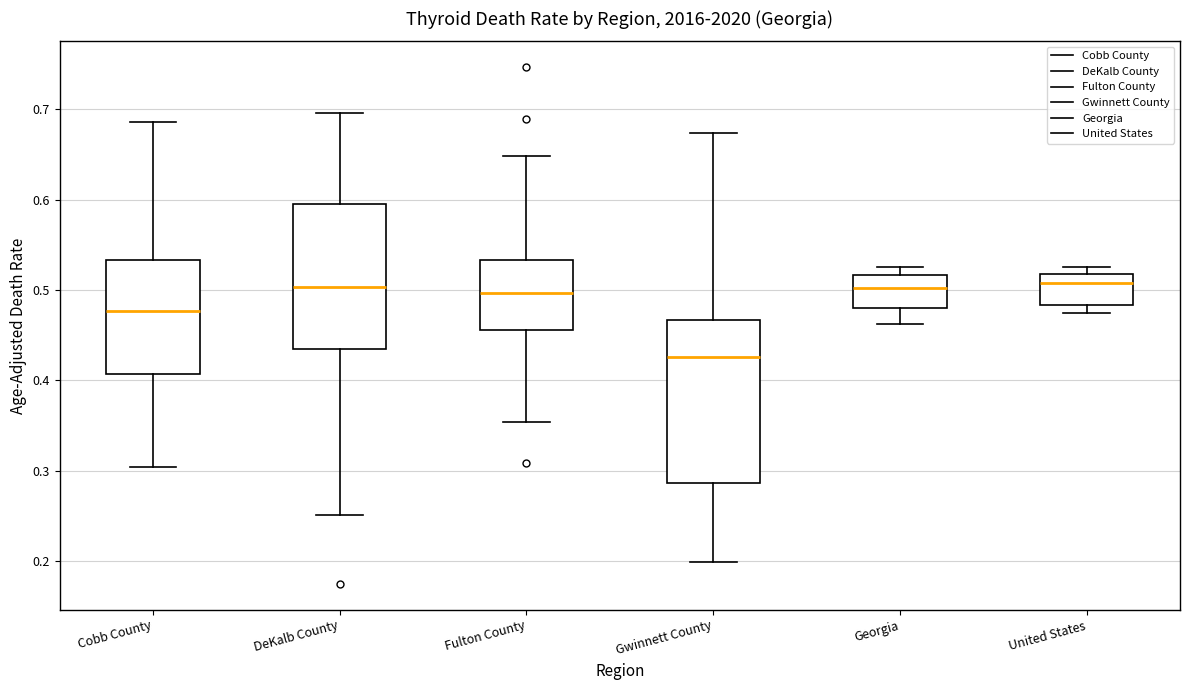

Which box is the tallest, from its lower edge to its upper edge?

Gwinnett County